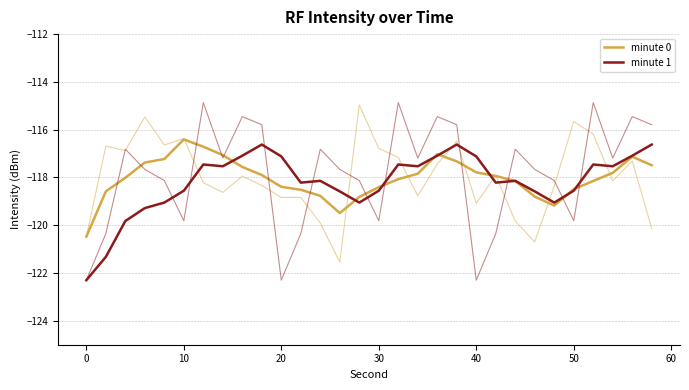

How many times do minute 0 and minute 1 cross each other?

9